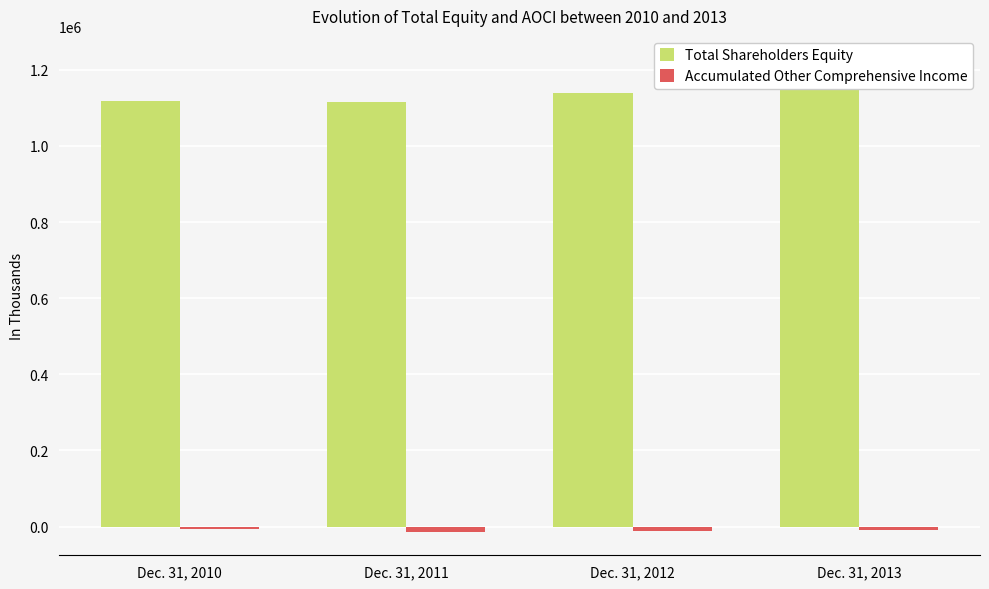

What is the value of the Total Shareholders Equity bar at the 4th from the left?

1227033